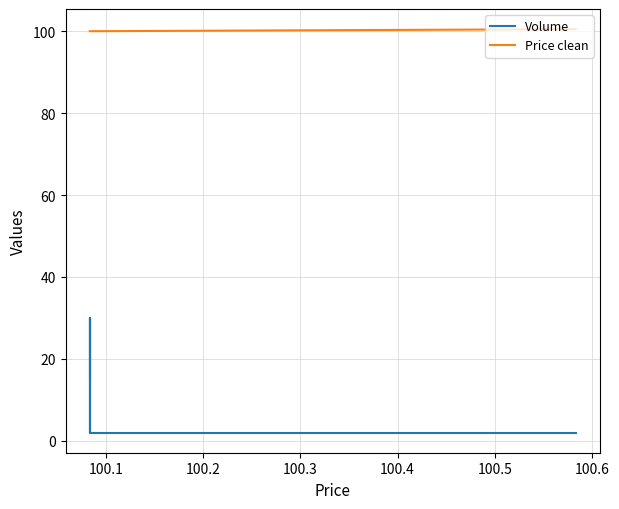

How many Price clean values are between 100 and 101?

7